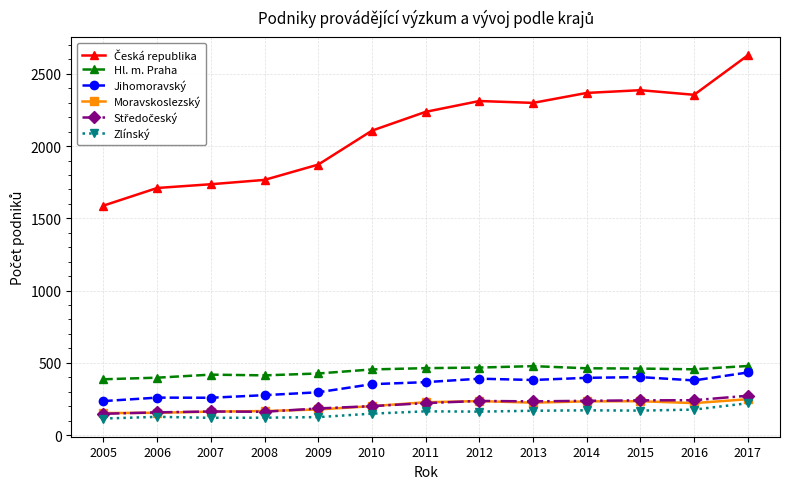

What is the maximum value for Jihomoravský?

433